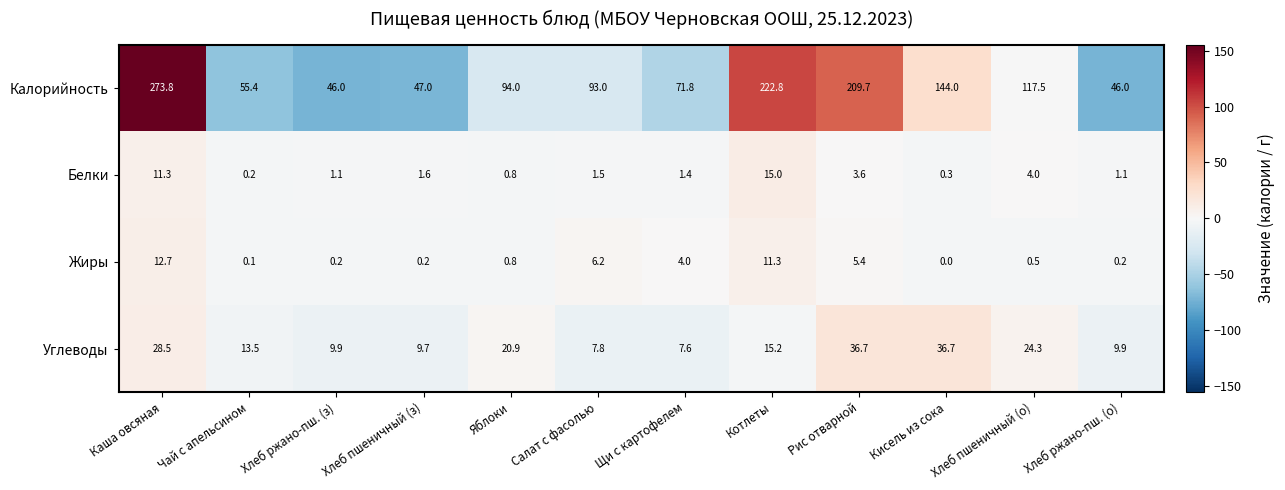

Which category has the highest value across all series?

Каша овсяная